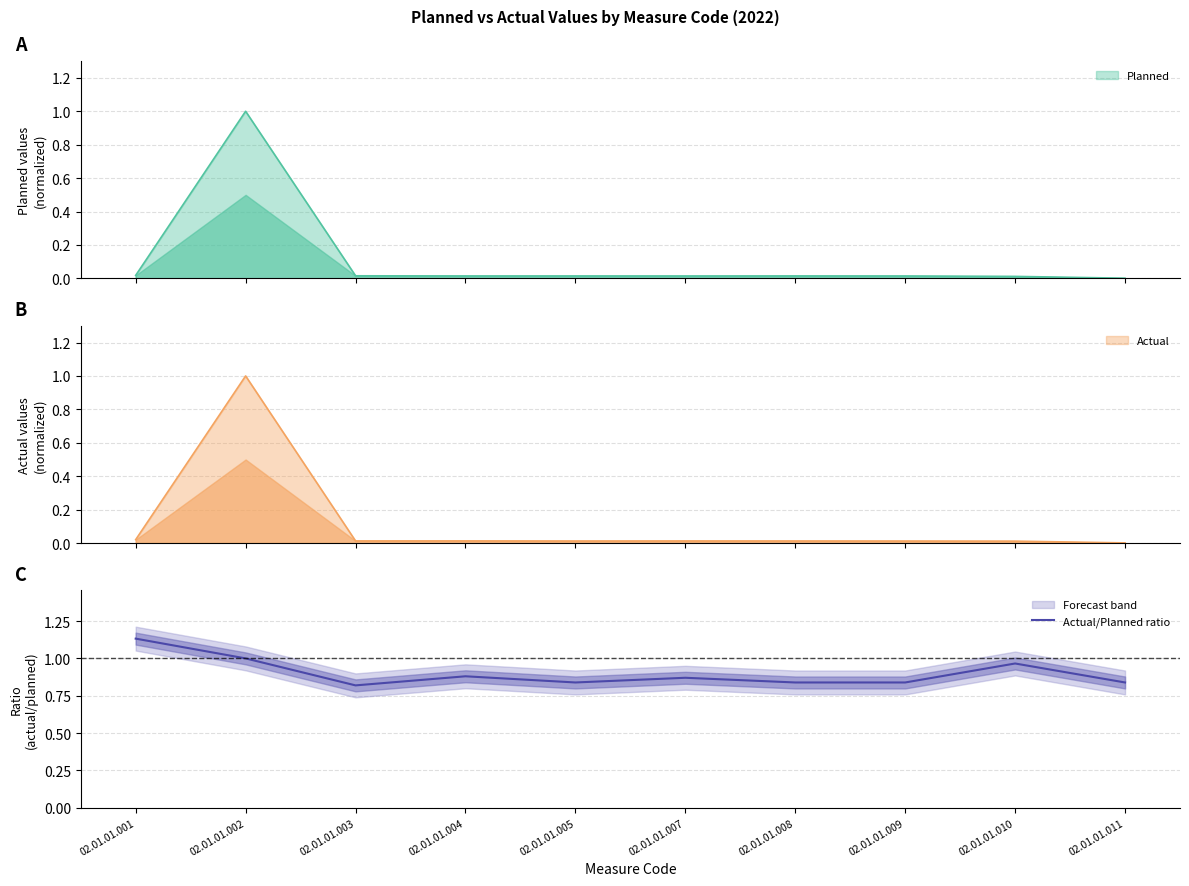

How many lines are shown in the chart?

1